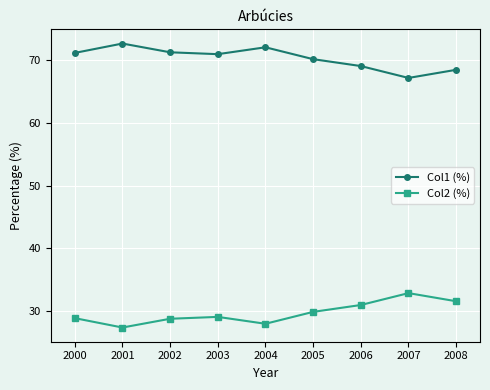

What value does the Col2 (%) series have at 2006?

30.9